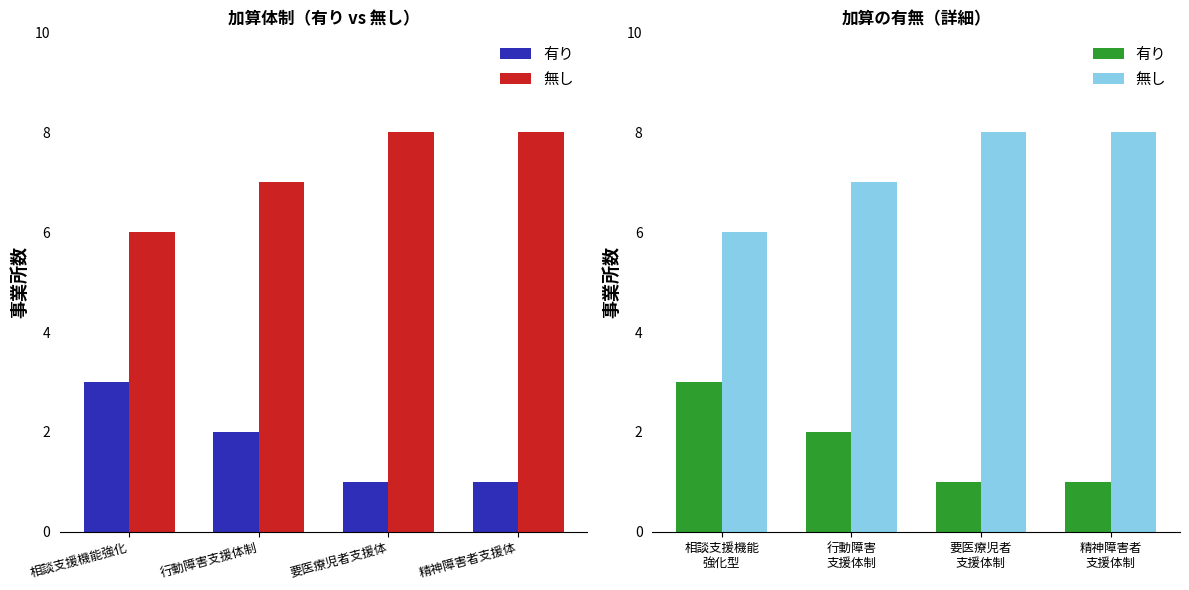

The value of 無し at 精神障害者 支援体制 is 8. True or false?

True